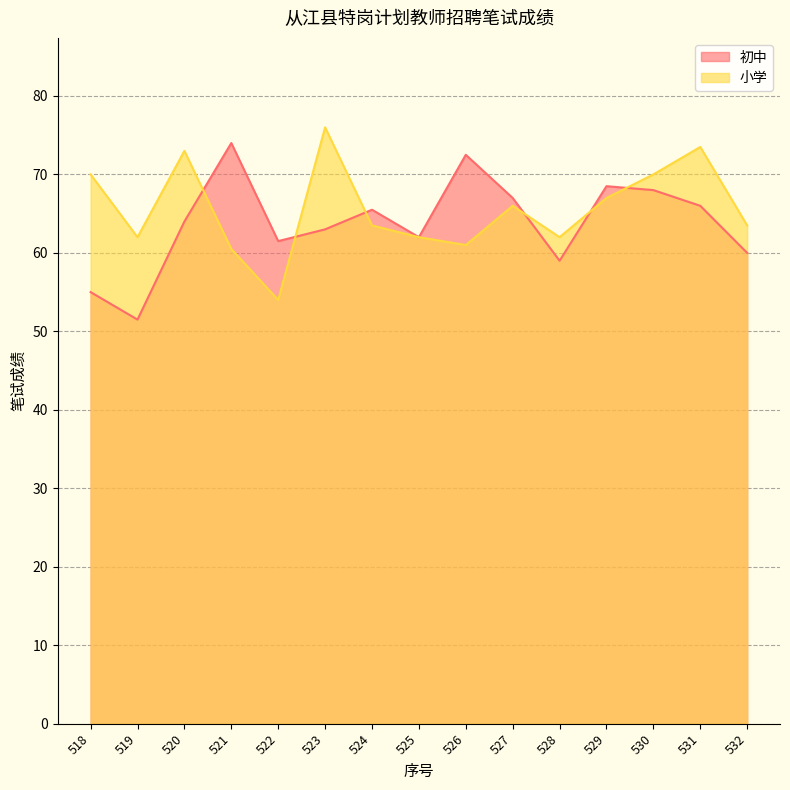

Which series has the largest range (max minus min)?

初中